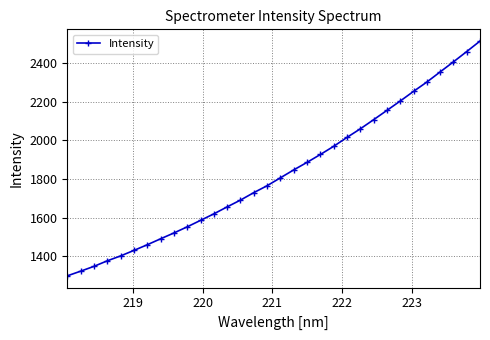

True or false: there are more than 2 points higher than both neighbors.

False